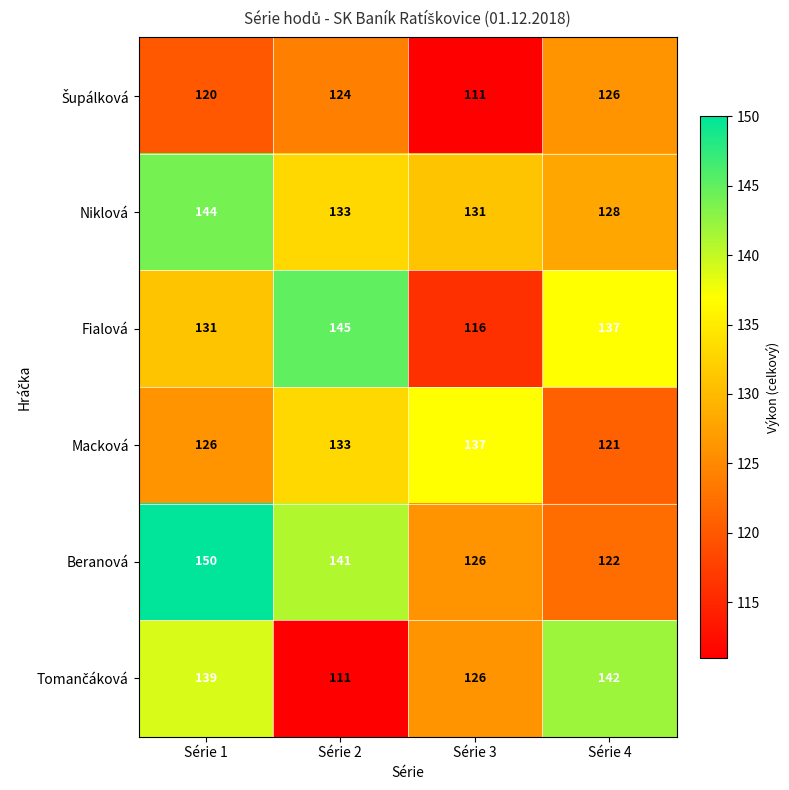

True or false: Niklová has a value of 75 at Série 1.

False